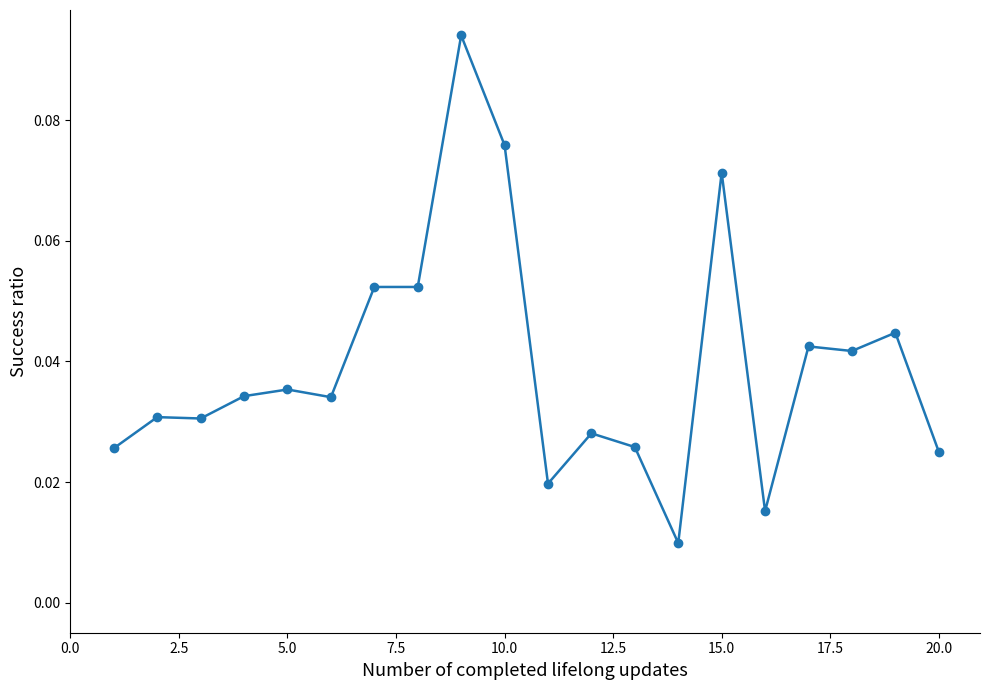

How many lines are shown in the chart?

1